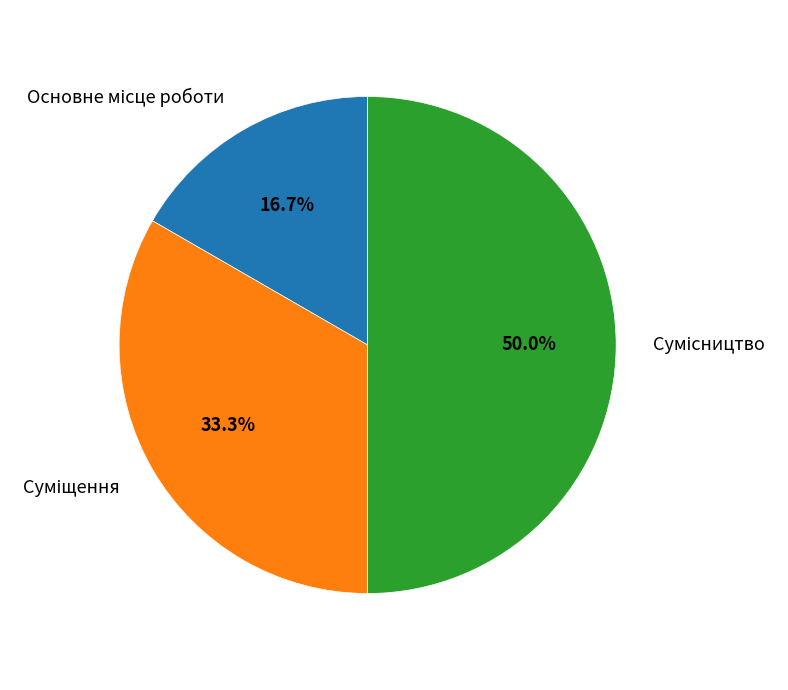

How many slices are in this pie chart?

3